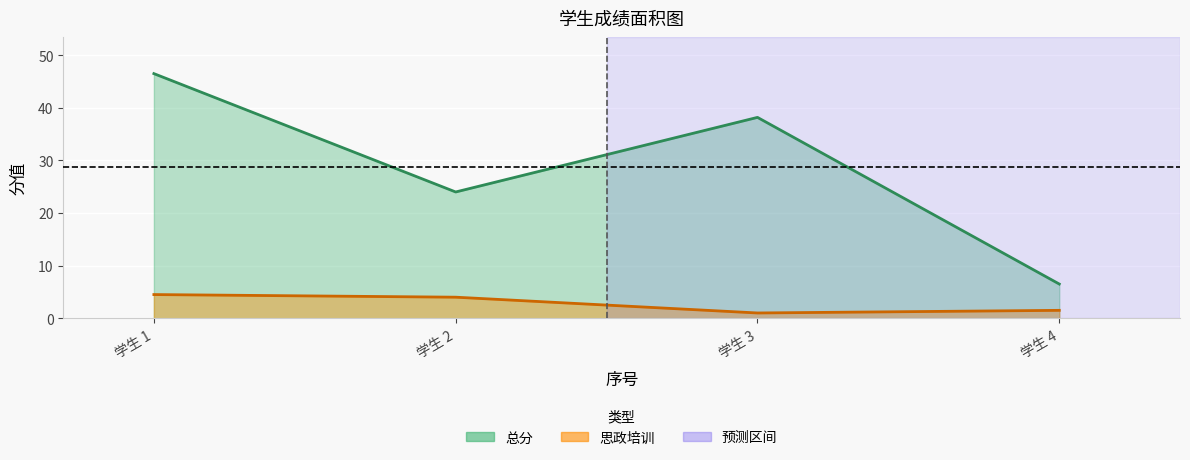

Where is 总分 nearest to the value 26?

学生 2